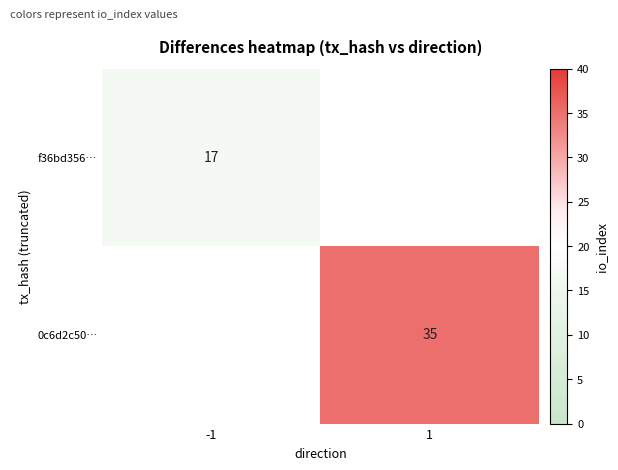

Which category has the highest value across all series?

1